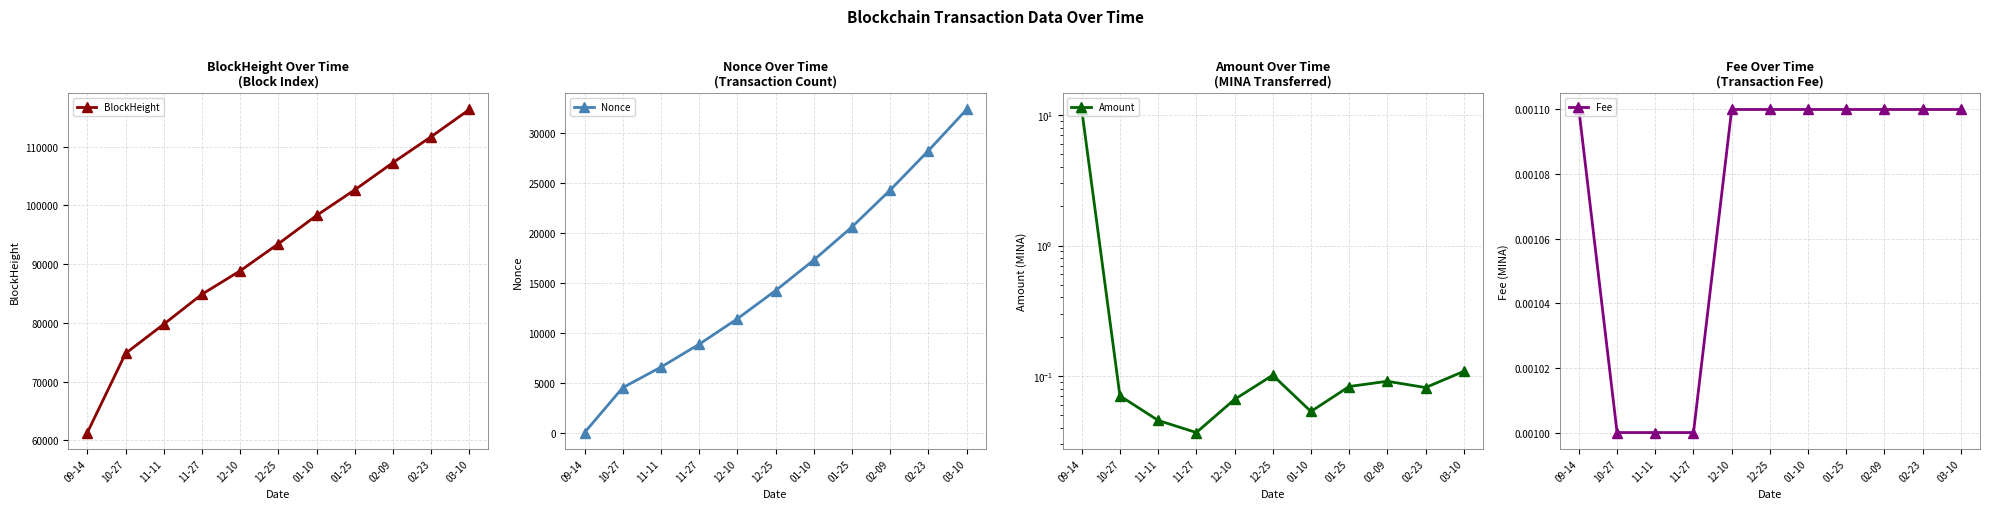

At which category does Amount reach its first local peak?

12-25